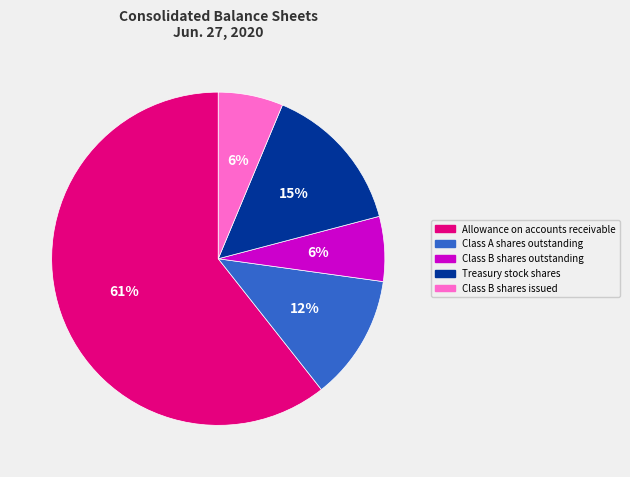

Is it true that Class B shares issued is 13% of the pie?

False